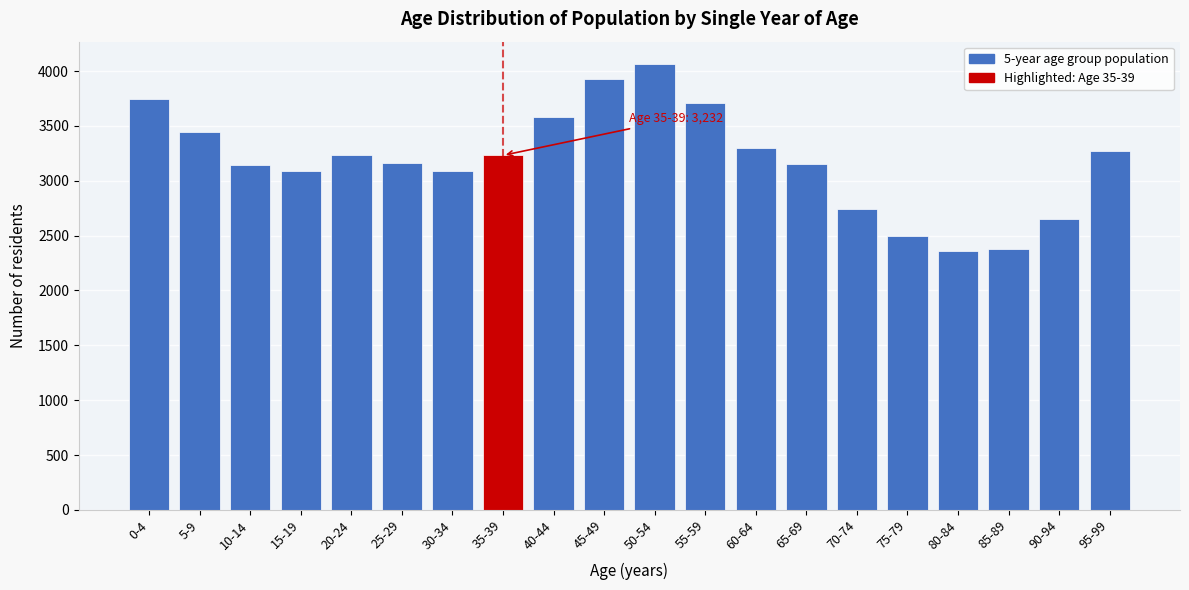

What is the minimum value shown in the chart?

2363